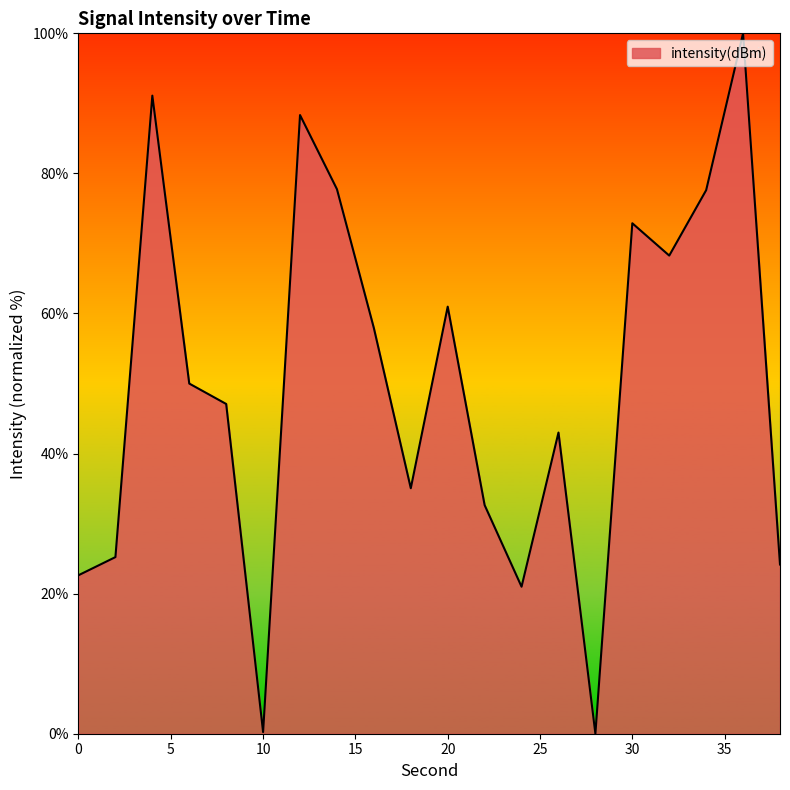

What is the maximum value shown in the chart?

100.0